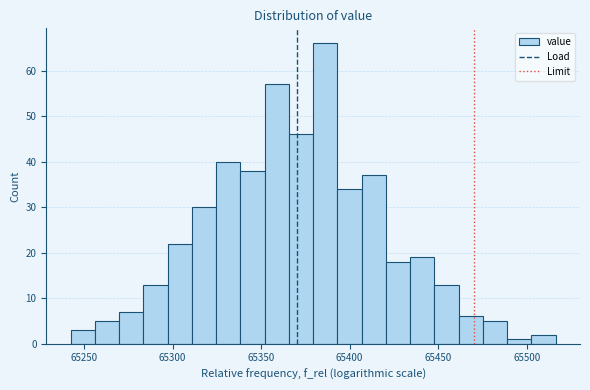

Around what value on the x-axis is the tallest bar? Give the approximate position of its centre, as read against the axis.

65385